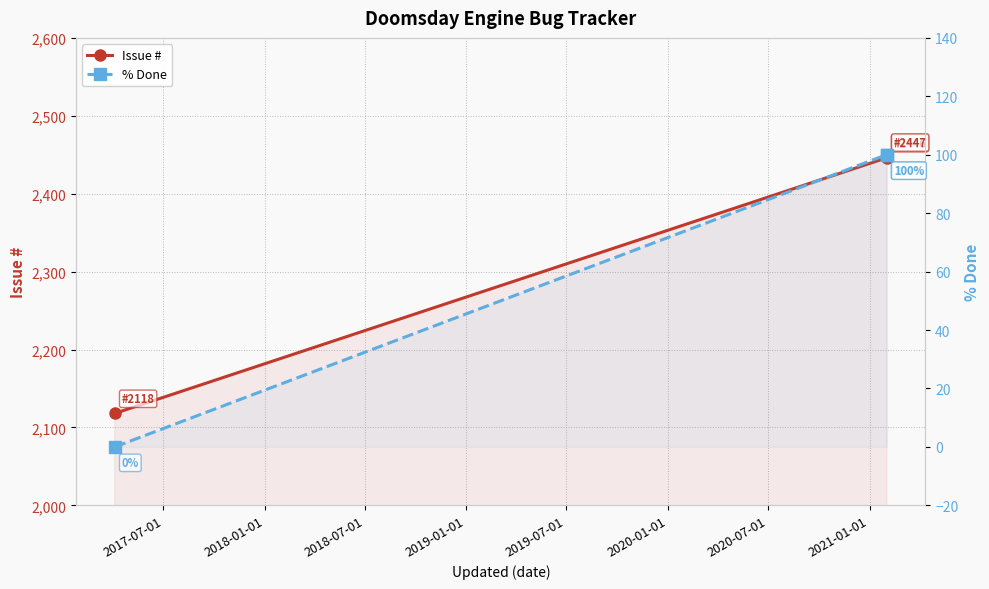

Between 2017-07-01 and 2018-01-01, which is larger?

2018-01-01